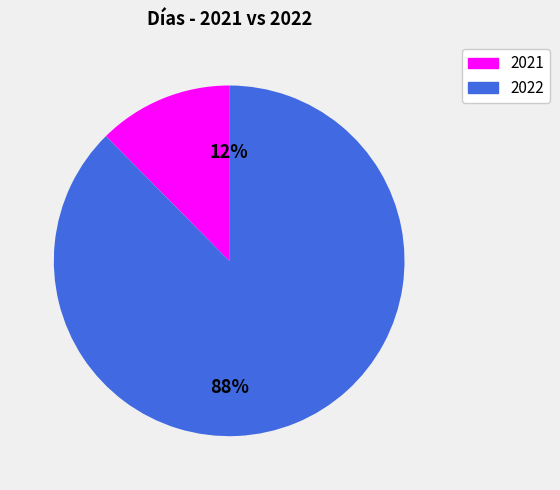

What percentage is the 2022 slice, to the nearest percent?

88%